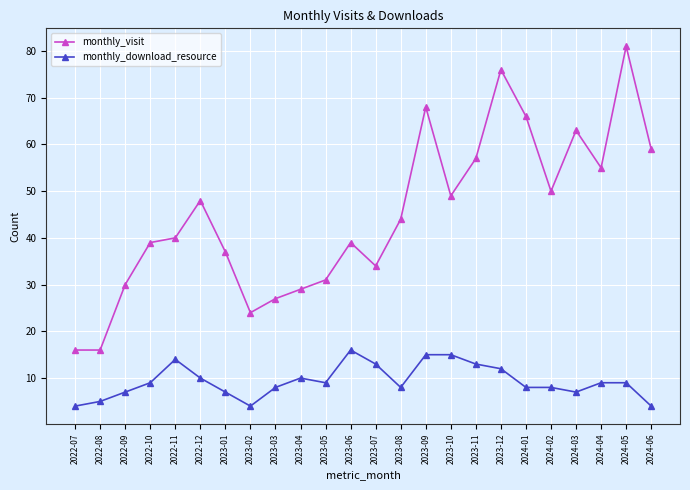

What is the label of the 9th point from the right?

2023-10